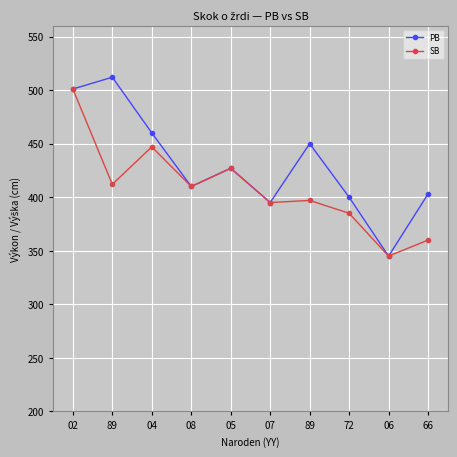

Is this an area chart (filled region under the line)?

No